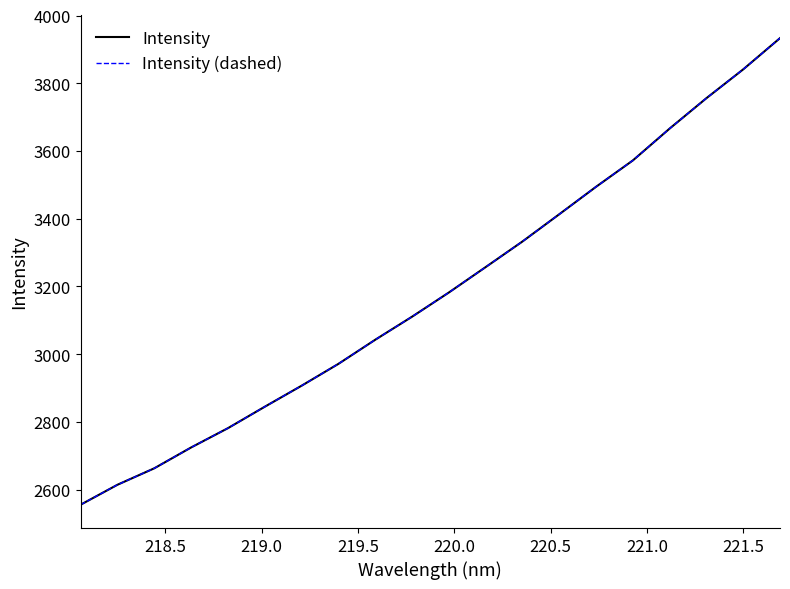

How many lines are shown in the chart?

2